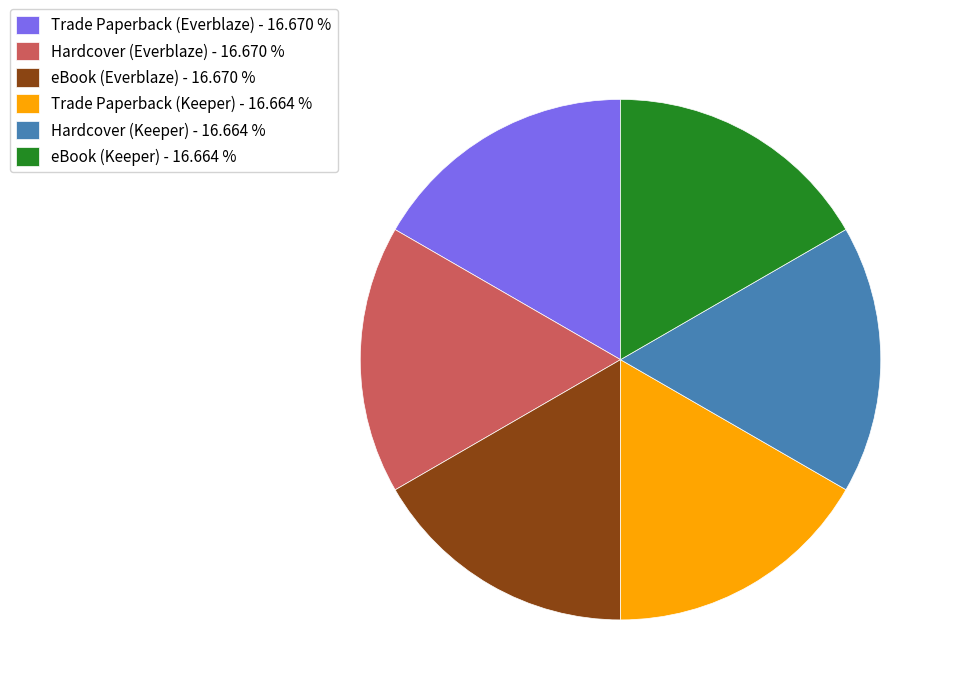

Do Hardcover (Everblaze) - 16.670 % and eBook (Keeper) - 16.664 % together represent more than half of the pie?

No